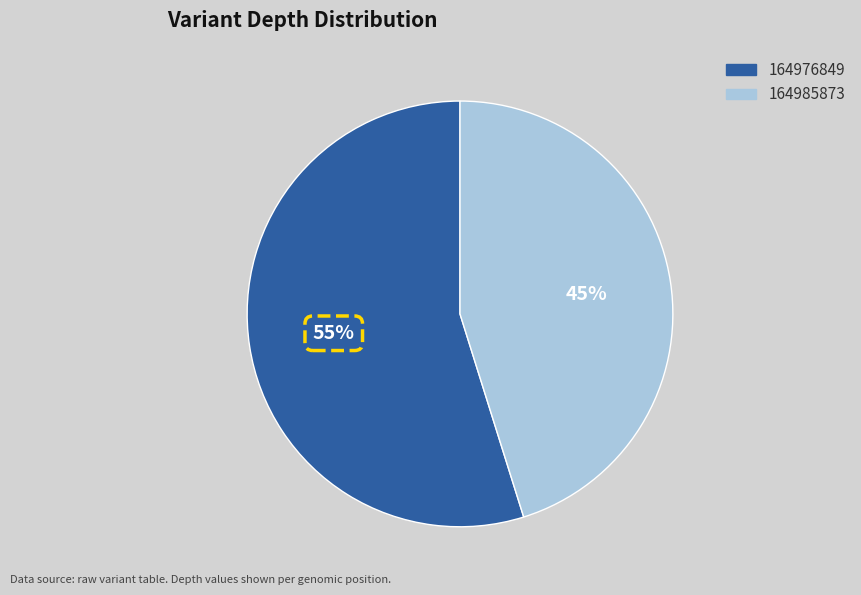

The 164976849 slice represents 67% of the pie. True or false?

False